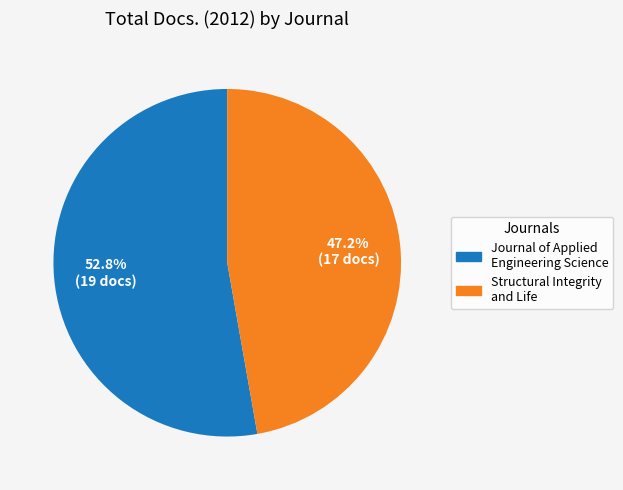

Which slice is the largest?

Journal of Applied Engineering Science